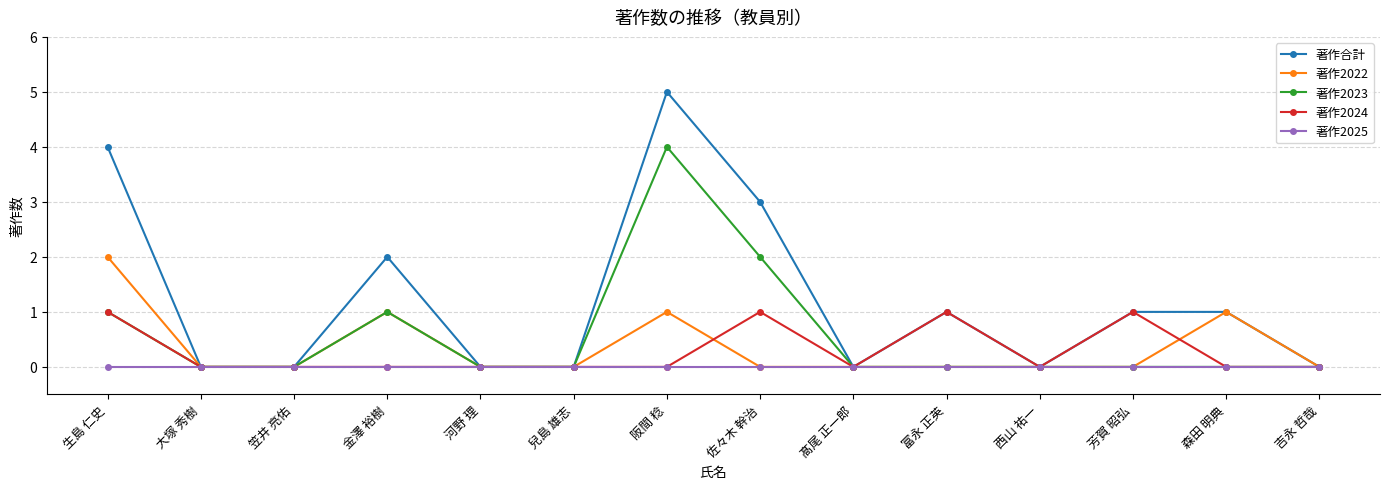

Which series has the largest range (max minus min)?

著作合計